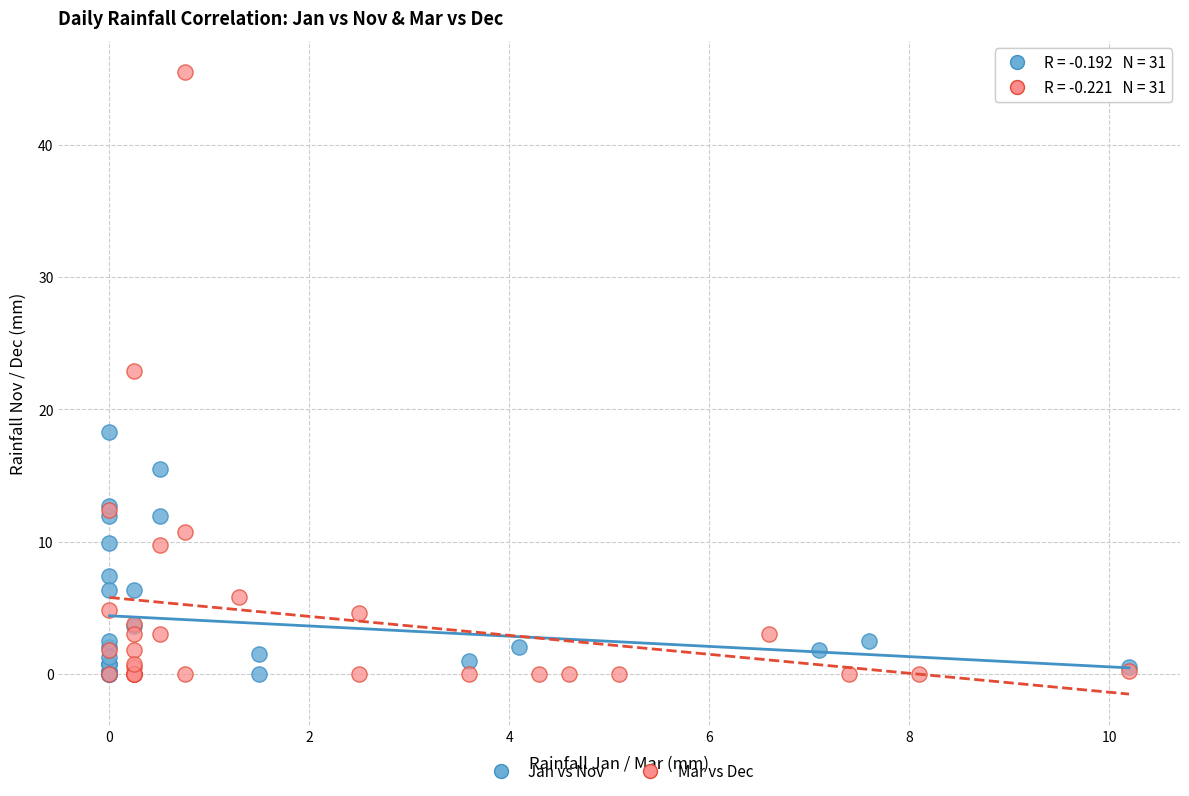

Which series contains the highest Y value?

Mar vs Dec